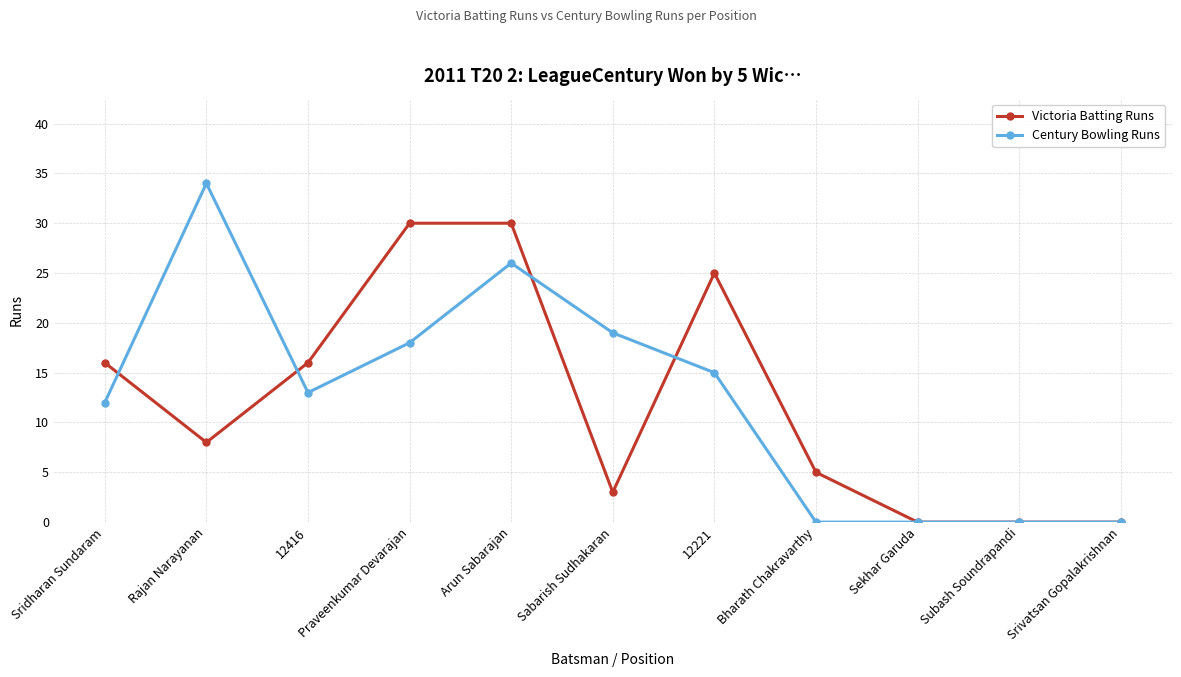

Where does the Century Bowling Runs series first go above 13?

Rajan Narayanan